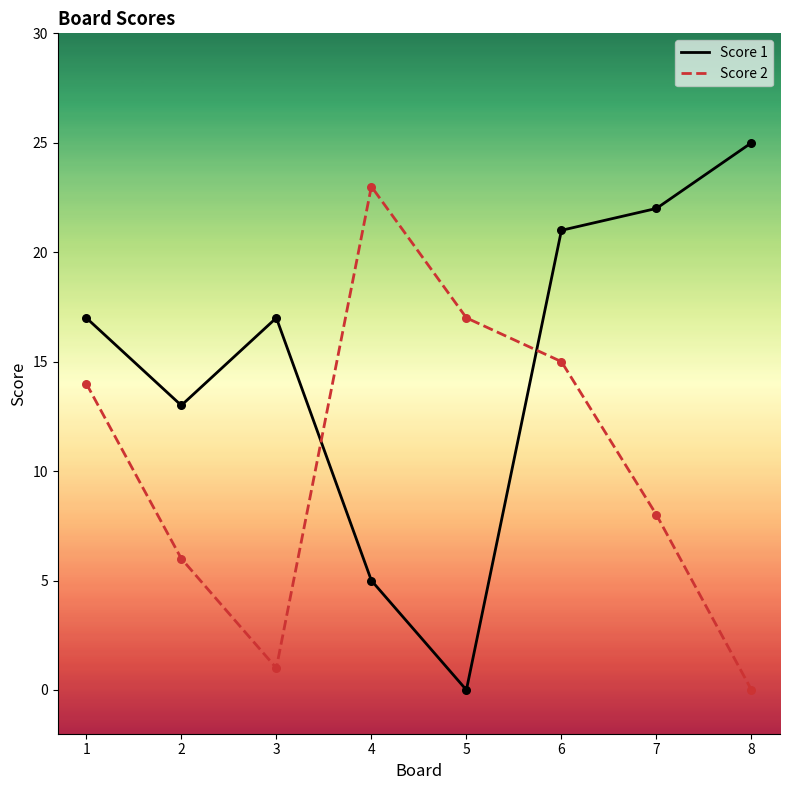

What is the total value across all series at 1?

31